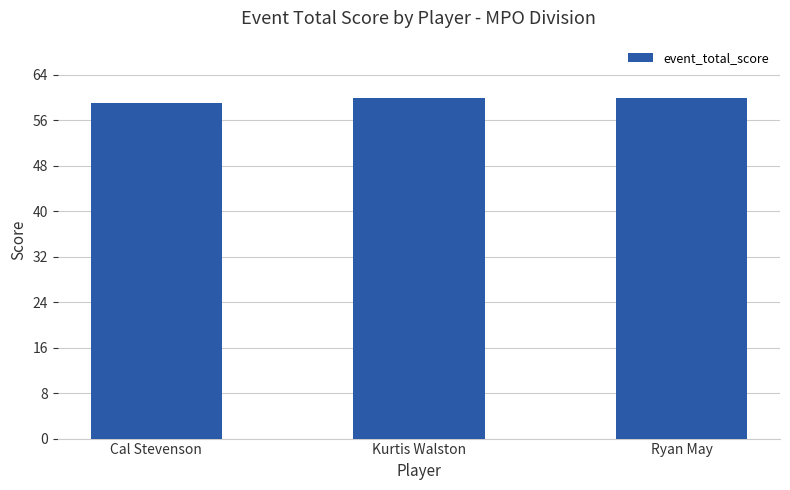

Reading left to right, list all the values displayed in this chart.

59	60	60